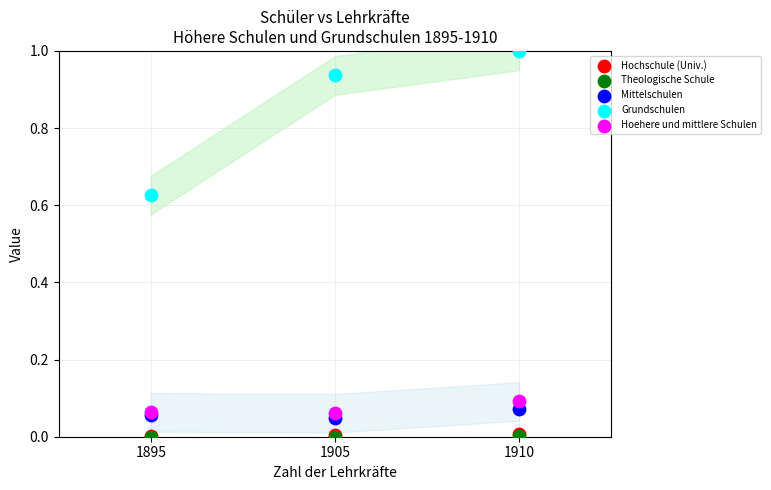

Which series contains the highest Y value?

Grundschulen